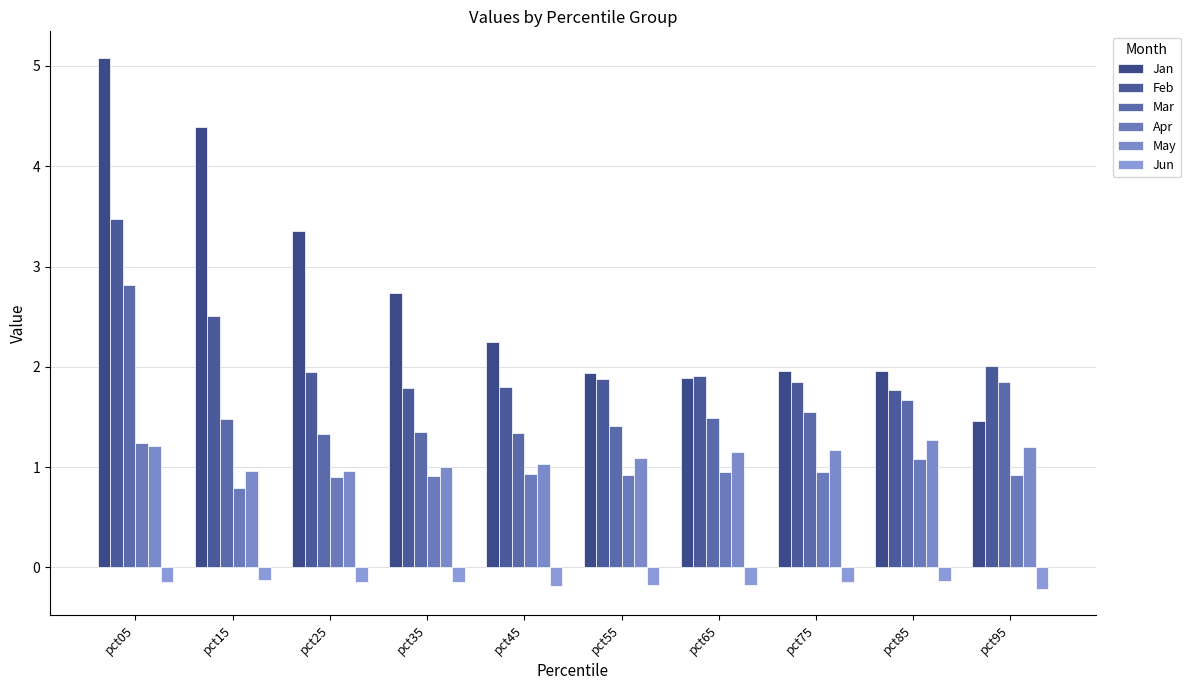

At which category does the chart reach its peak across all series?

pct05